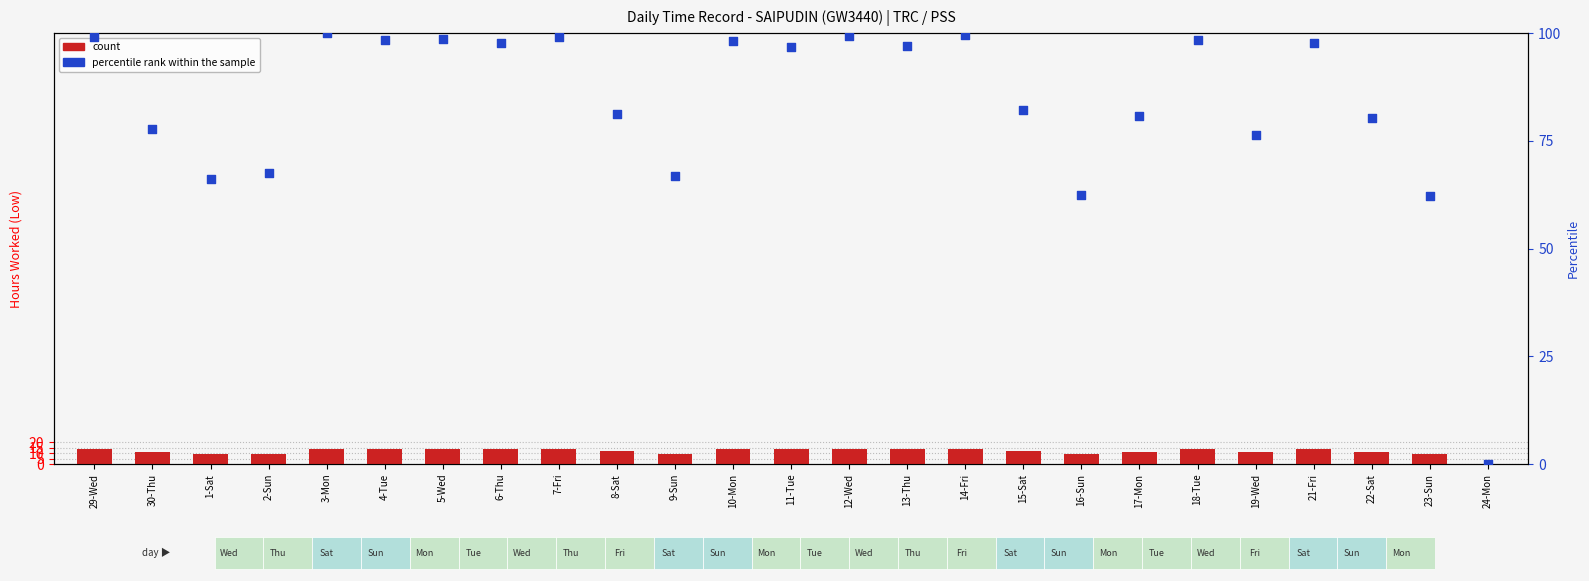

Which series has the largest total across all categories?

percentile rank within the sample